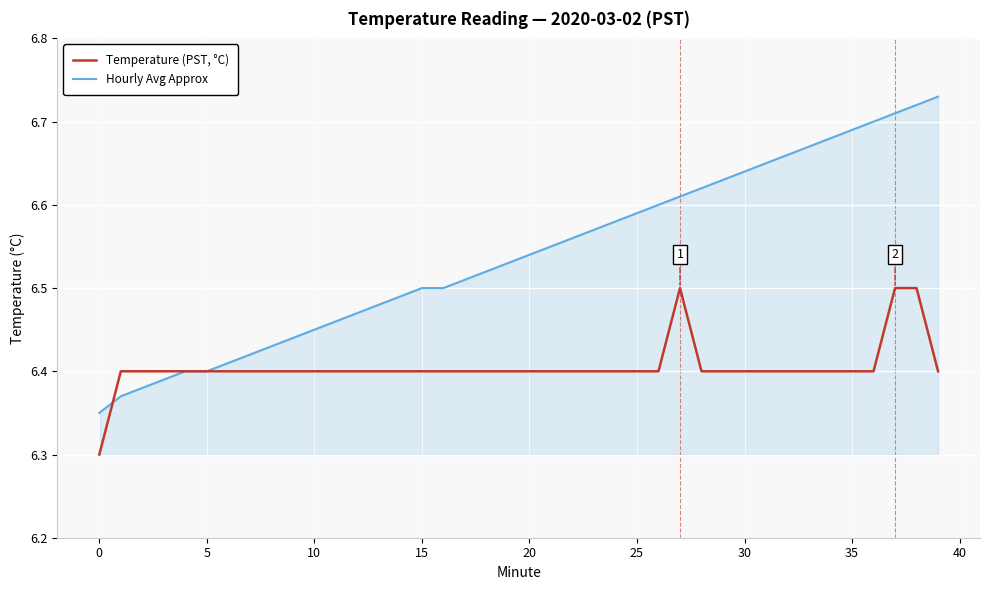

Which series has the largest range (max minus min)?

Hourly Avg Approx